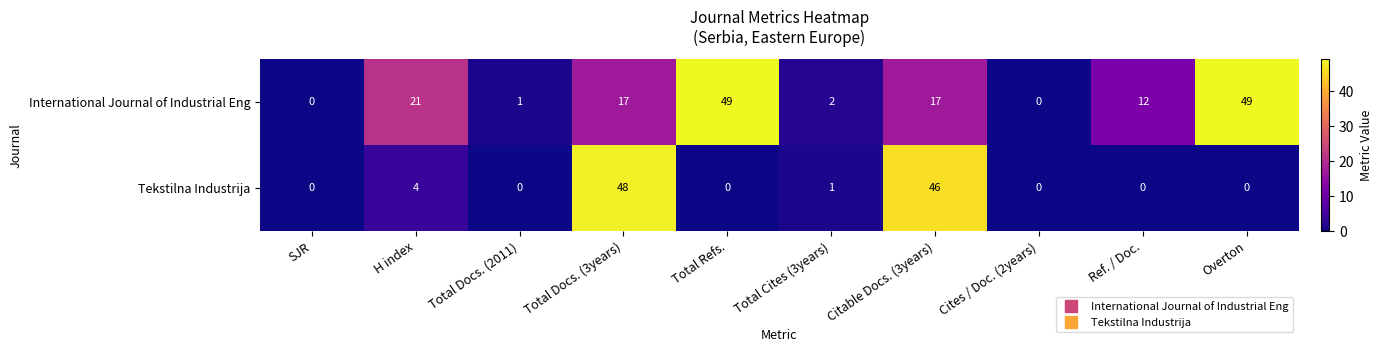

The International Journal of Industrial Eng series shows 2 at Total Cites (3years). True or false?

True